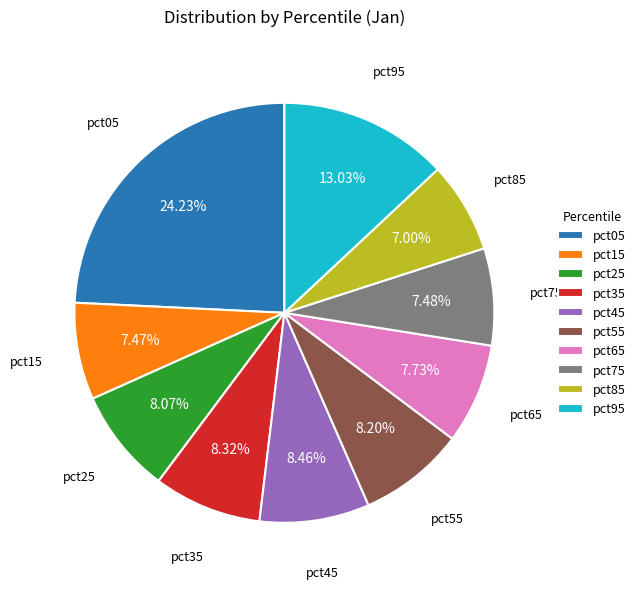

What is the largest slice in the pie chart?

pct05